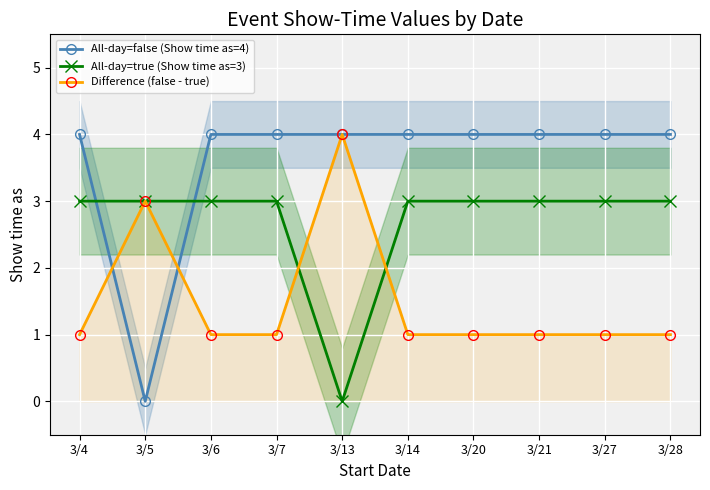

What are all the series names shown in the legend?

All-day=false (Show time as=4), All-day=true (Show time as=3), Difference (false - true)